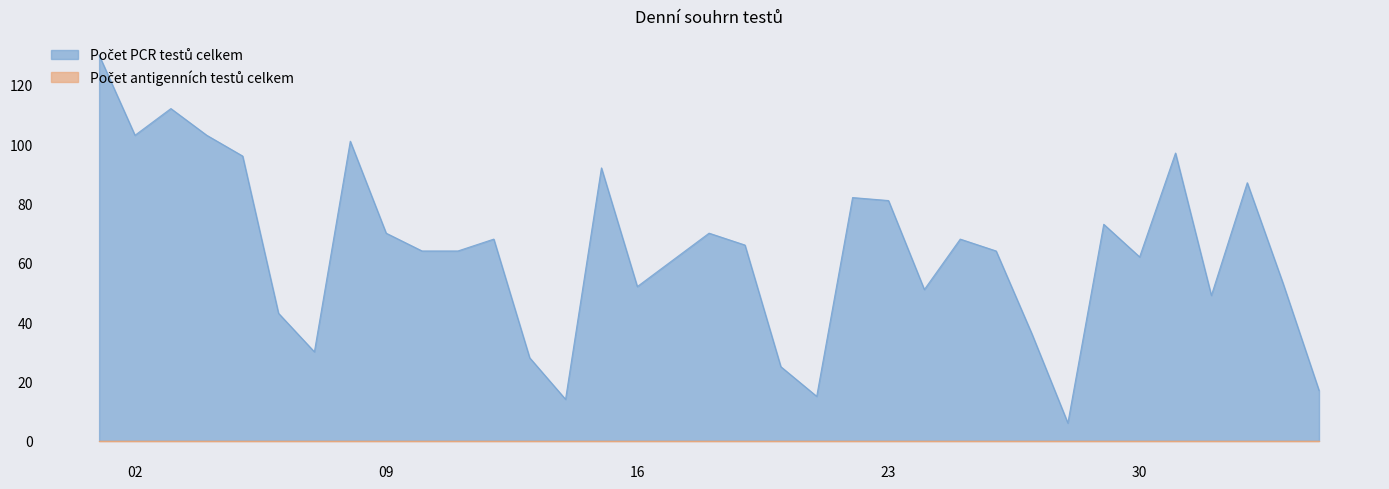

Rank the categories by value from lowest to highest.

28.06.2020, 14.06.2020, 21.06.2020, 05.07.2020, 20.06.2020, 13.06.2020, 07.06.2020, 27.06.2020, 06.06.2020, 02.07.2020, 24.06.2020, 16.06.2020, 04.07.2020, 17.06.2020, 30.06.2020, 10.06.2020, 11.06.2020, 26.06.2020, 19.06.2020, 12.06.2020, 25.06.2020, 09.06.2020, 18.06.2020, 29.06.2020, 23.06.2020, 22.06.2020, 03.07.2020, 15.06.2020, 05.06.2020, 01.07.2020, 08.06.2020, 02.06.2020, 04.06.2020, 03.06.2020, 01.06.2020